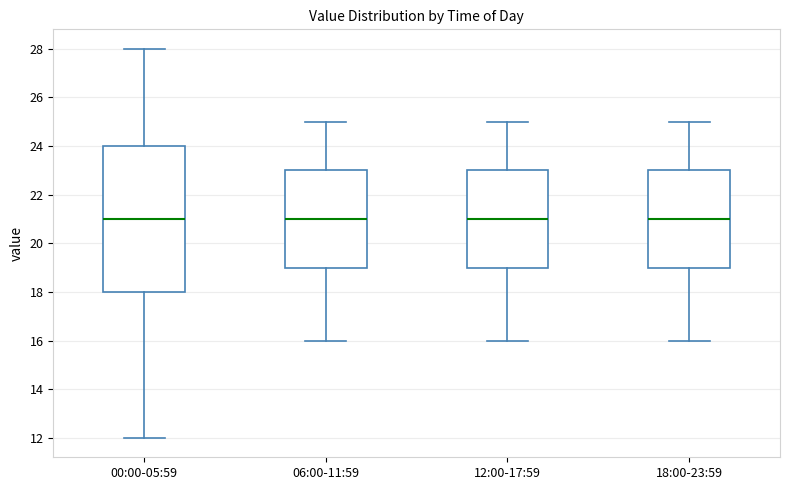

Which box is the tallest, from its lower edge to its upper edge?

00:00-05:59